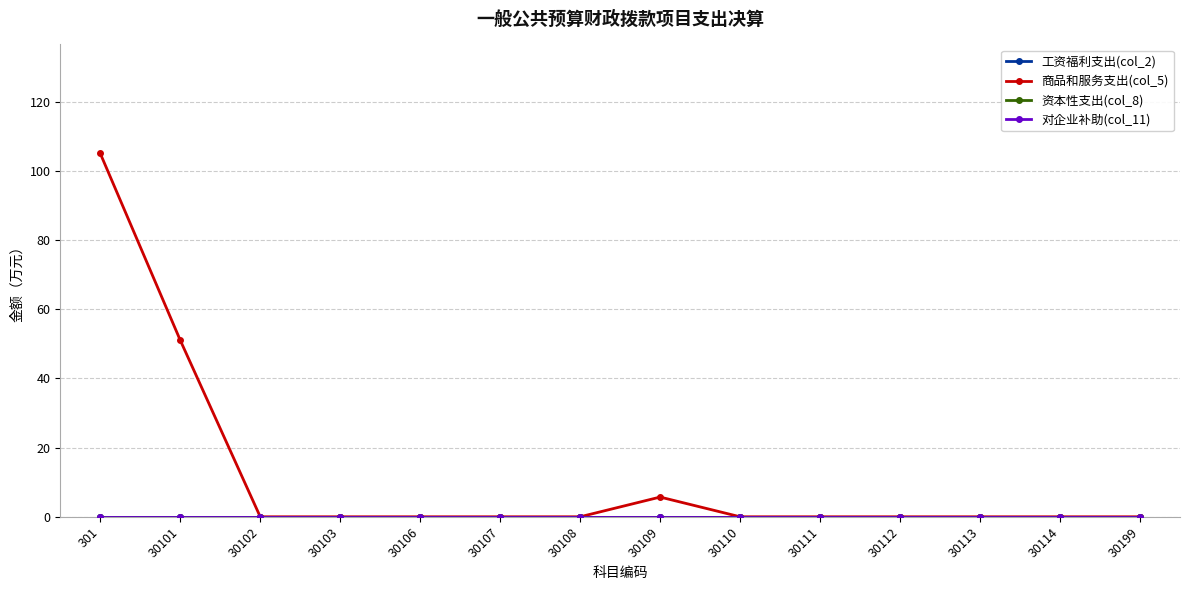

True or false: 工资福利支出(col_2) and 商品和服务支出(col_5) intersect in this chart.

False